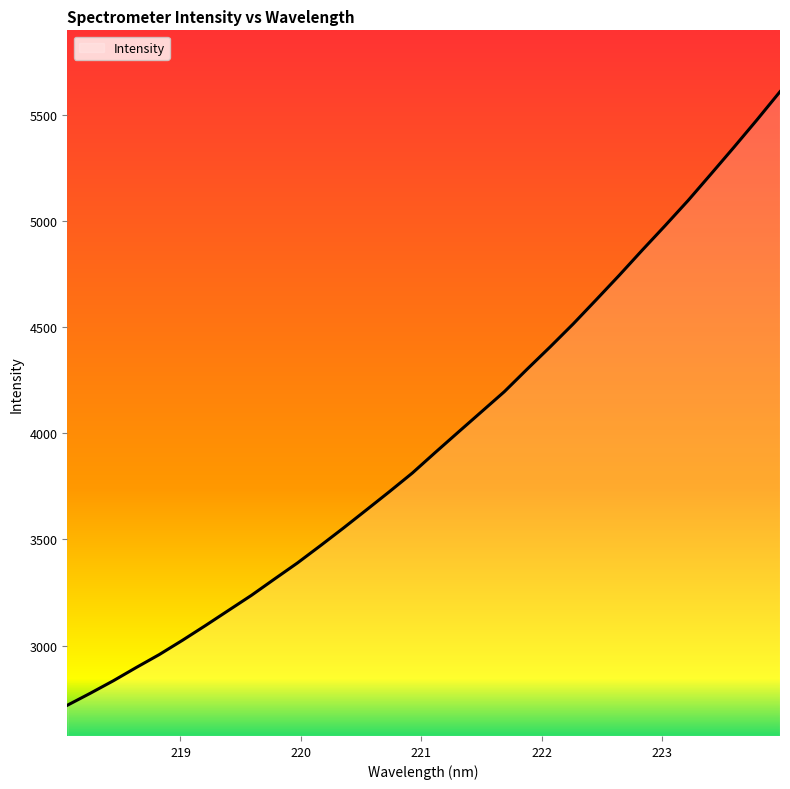

What is the minimum value shown in the chart?

2719.3